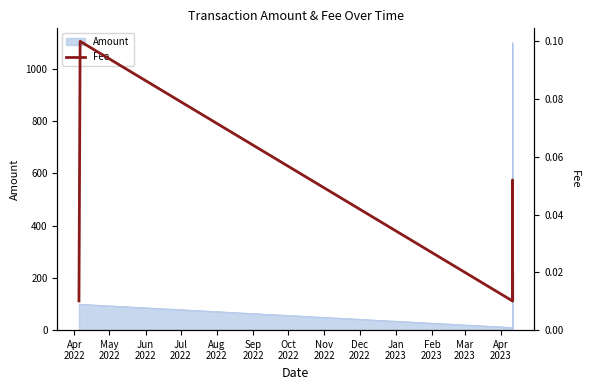

What is the sum of all values?

0.2